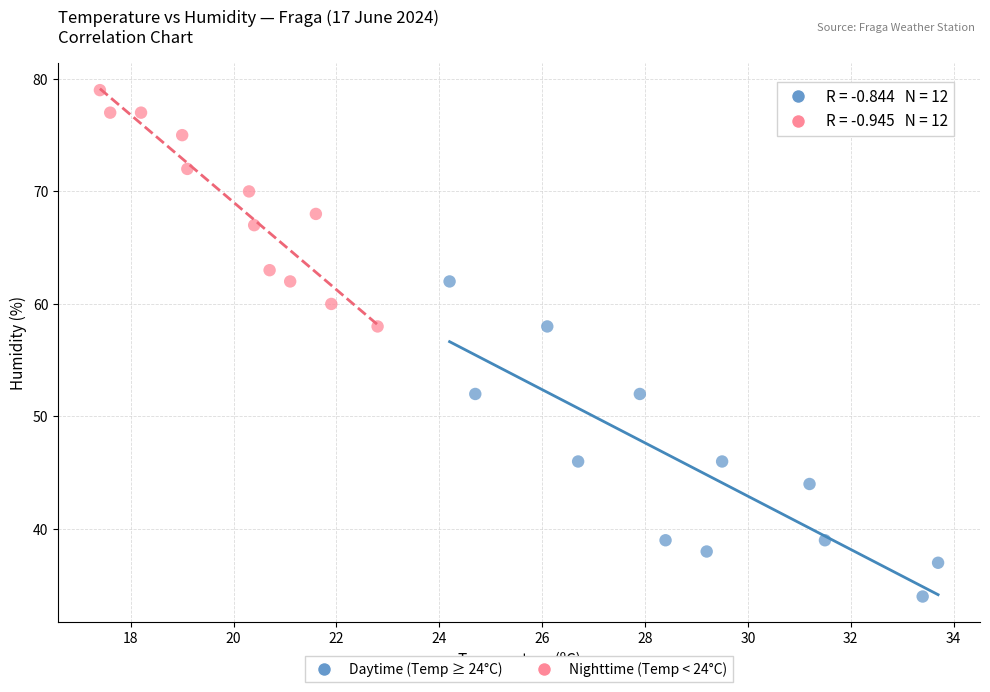

Which series contains the lowest Y value?

Daytime (Temp ≥ 24°C)